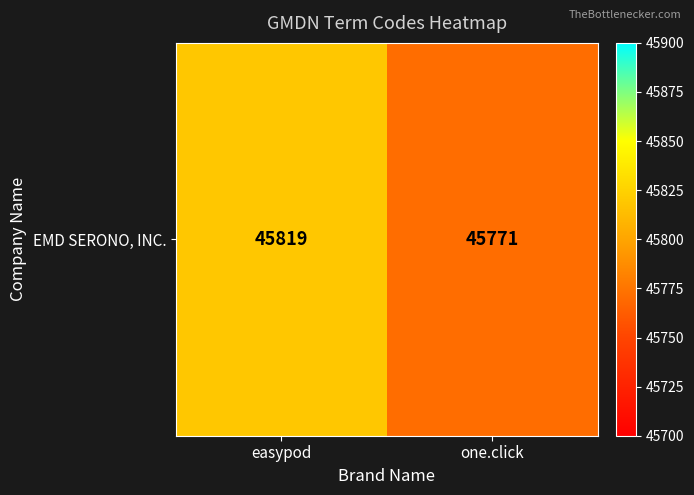

What is the change in value from easypod to one.click?

-48